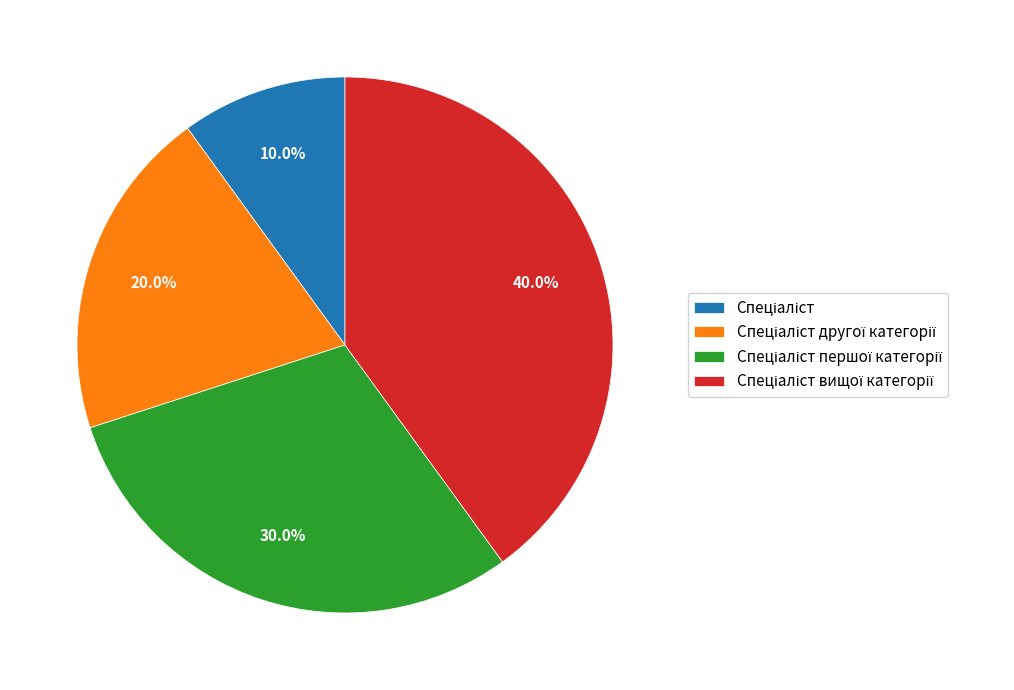

How many segments does this pie chart have?

4